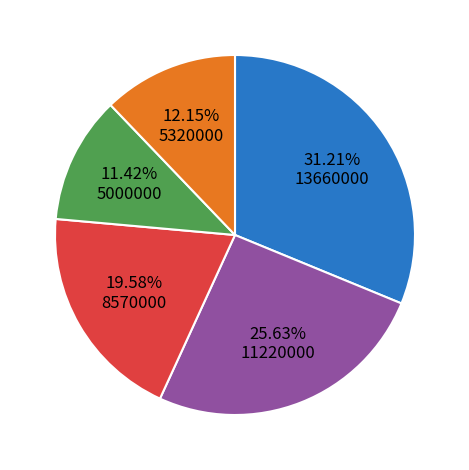

Is there any slice that represents more than half of the pie?

No